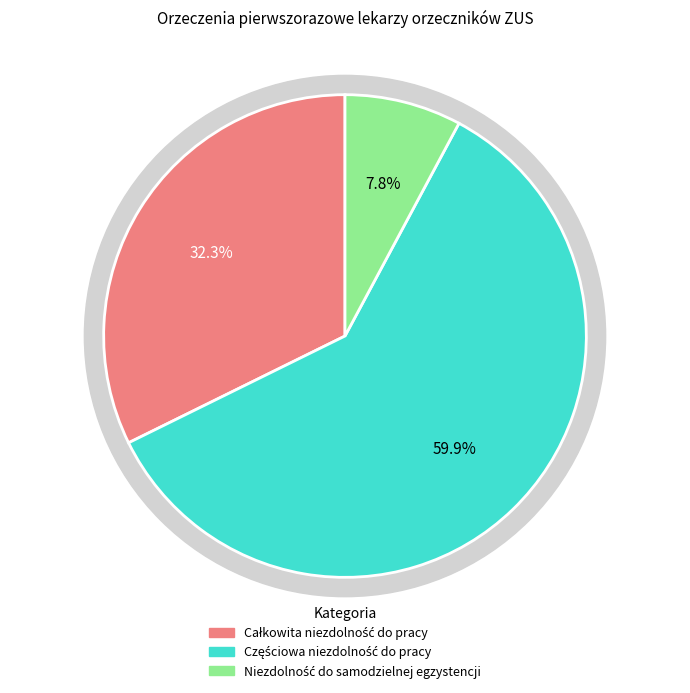

Is Częściowa niezdolność do pracy the majority of the pie?

Yes